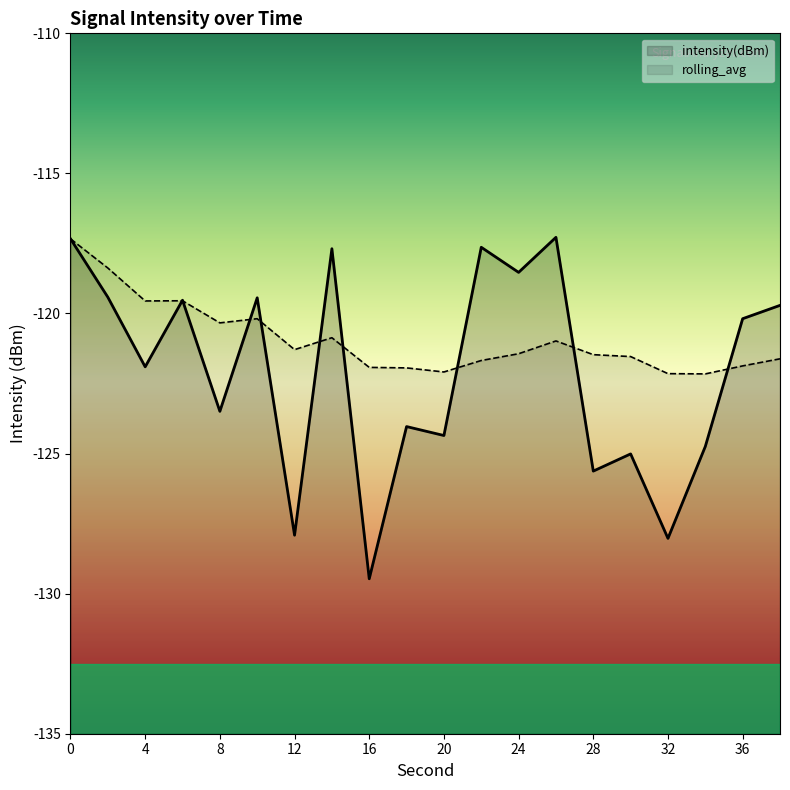

Is it true that rolling_avg equals -68.2 at 2?

False